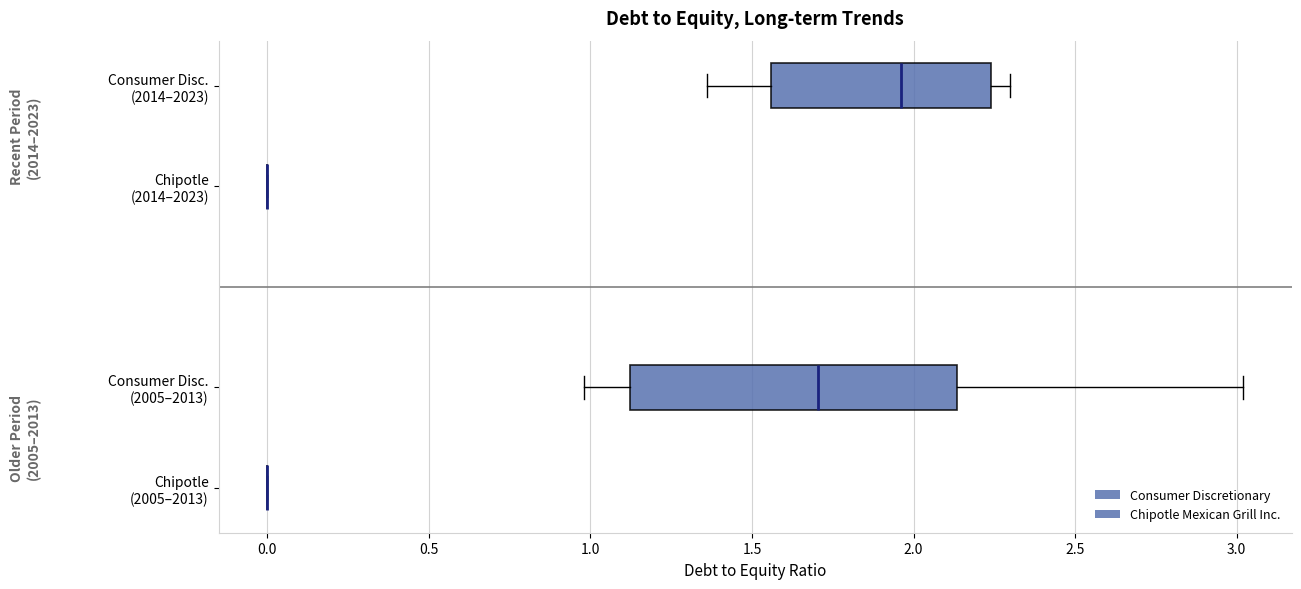

Which box is the widest, from its left edge to its right edge?

Consumer Disc. (2005–2013)